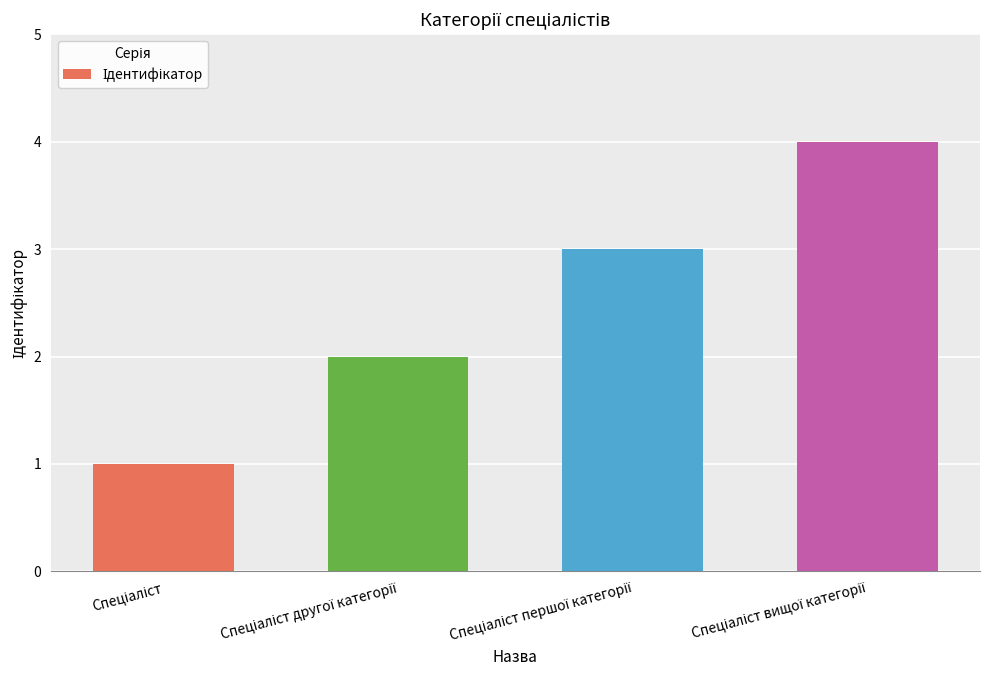

Reading left to right, transcribe all the data shown in this chart.

1	2	3	4